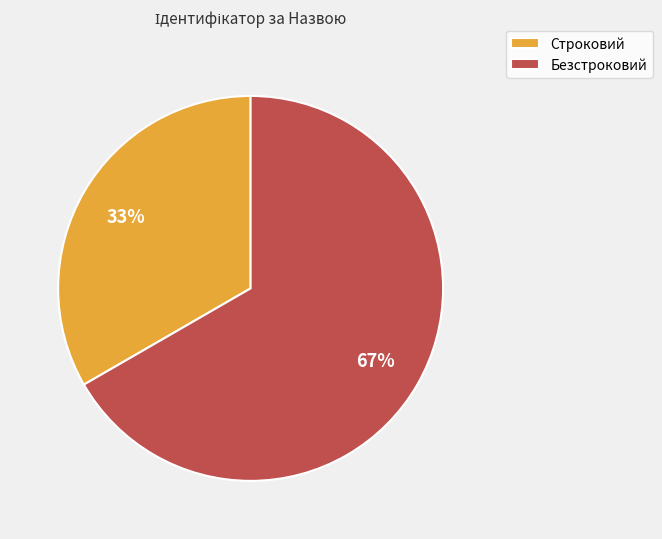

How many segments does this pie chart have?

2